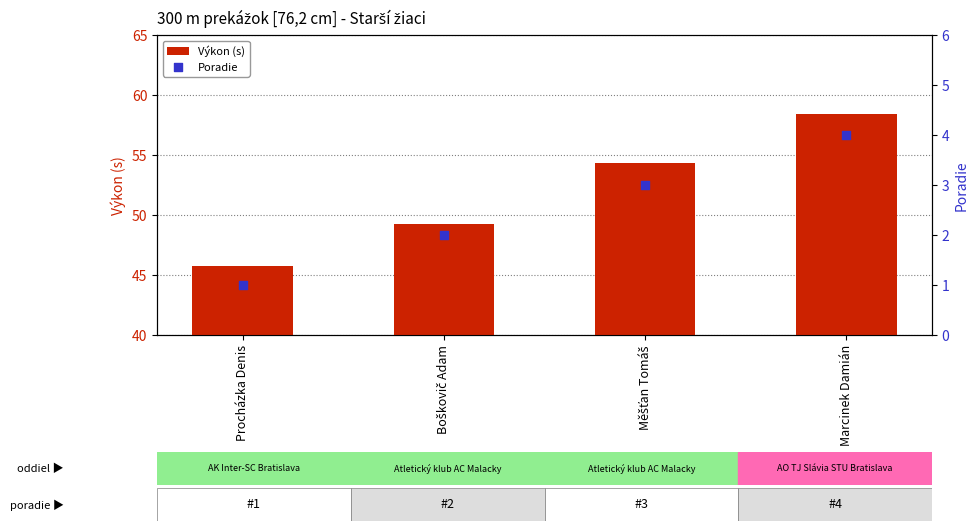

Is the value of Poradie at Boškovič Adam greater than the value of Výkon (s) at Boškovič Adam?

No